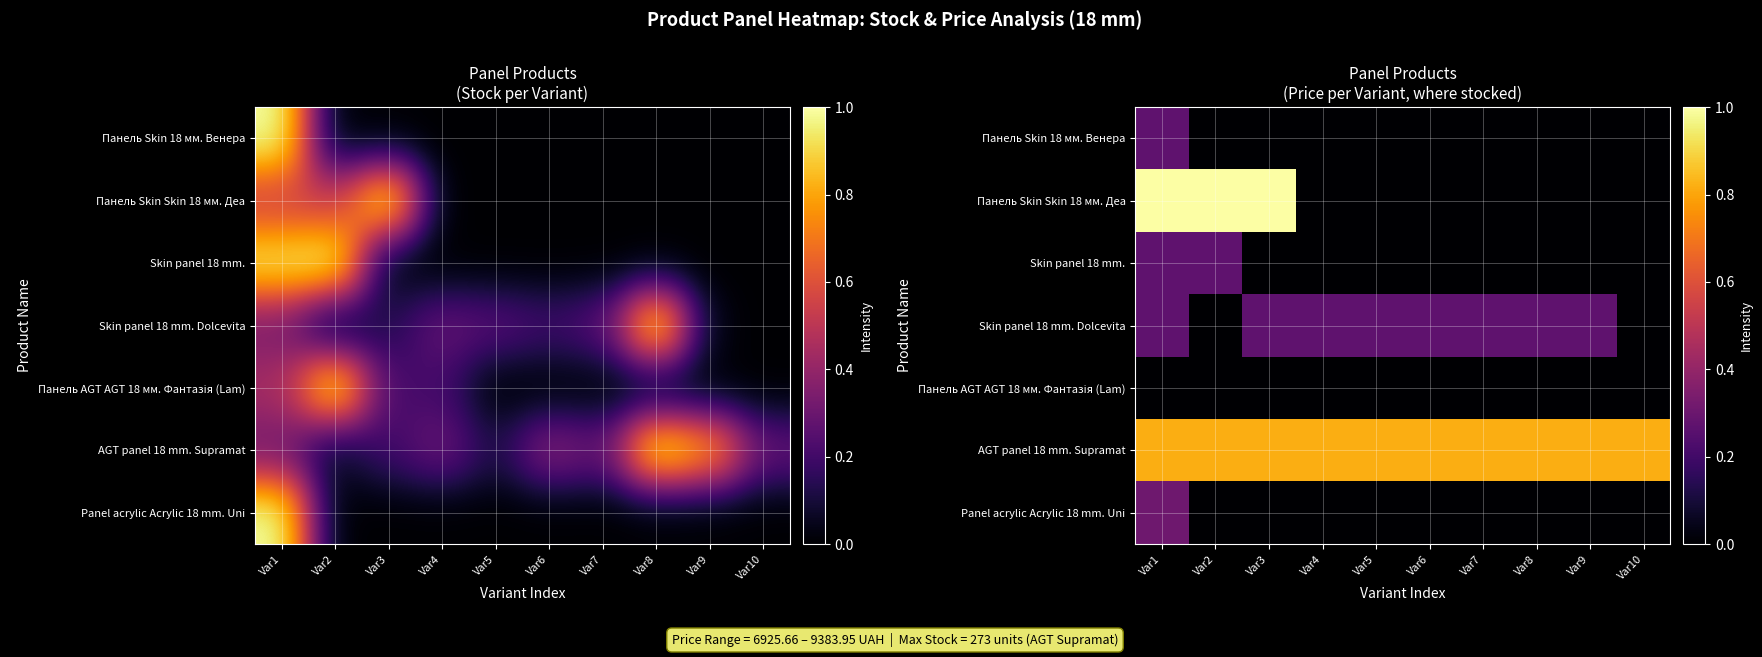

At which category does the chart reach its peak across all series?

Var1